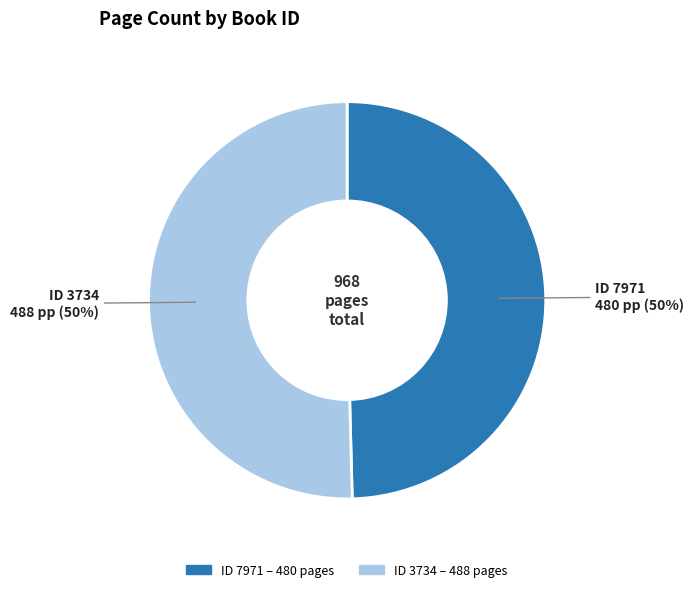

Count the number of slices in the pie.

2